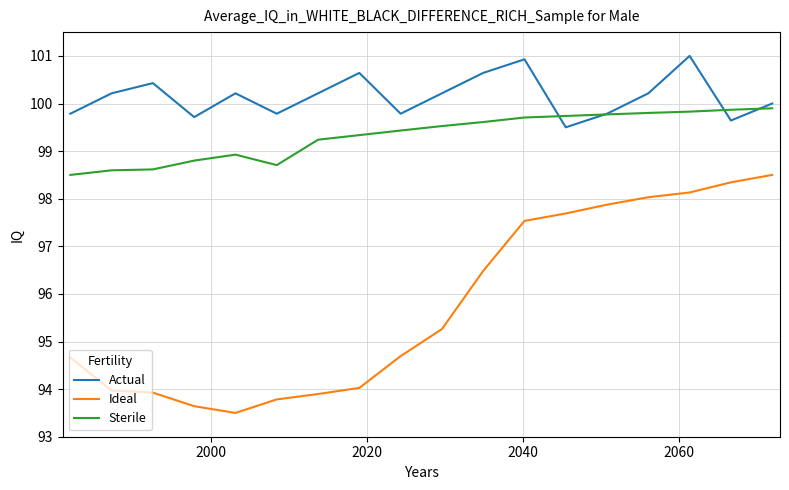

How many series are shown in this chart?

3